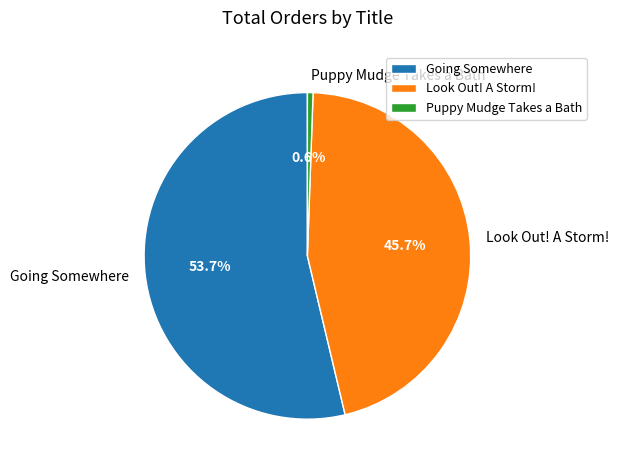

Rank the categories by value from lowest to highest.

Puppy Mudge Takes a Bath, Look Out! A Storm!, Going Somewhere